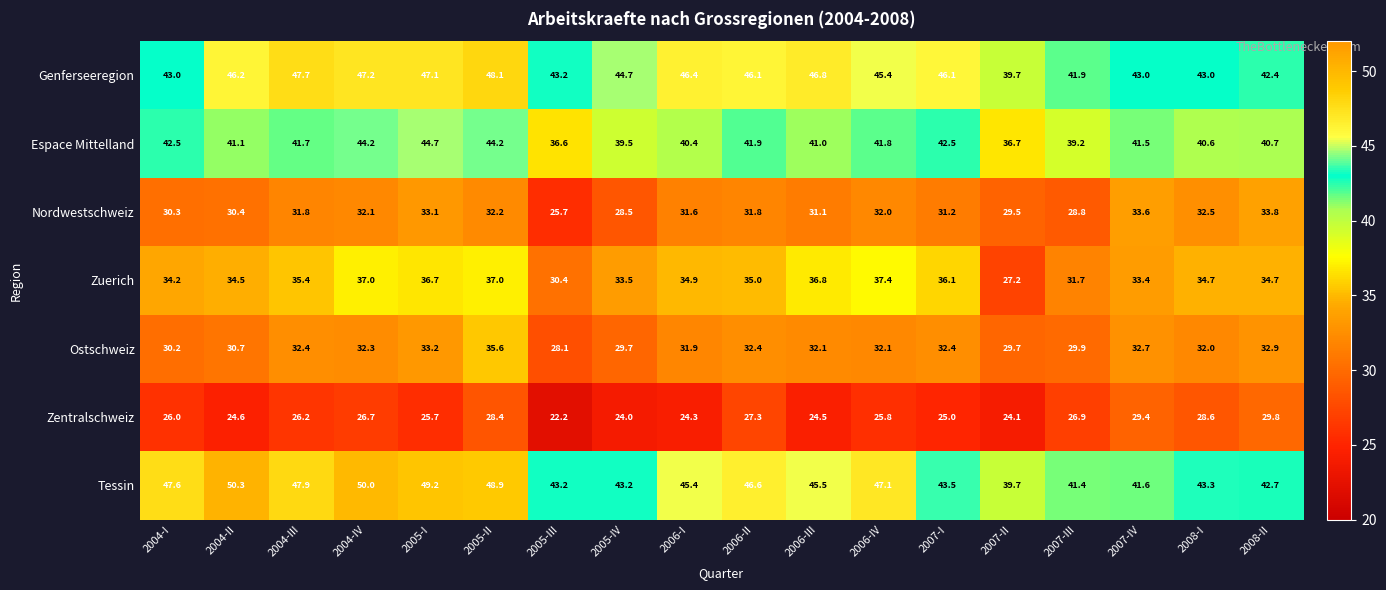

True or false: Tessin has a value of 26.0 at 2004-III.

False